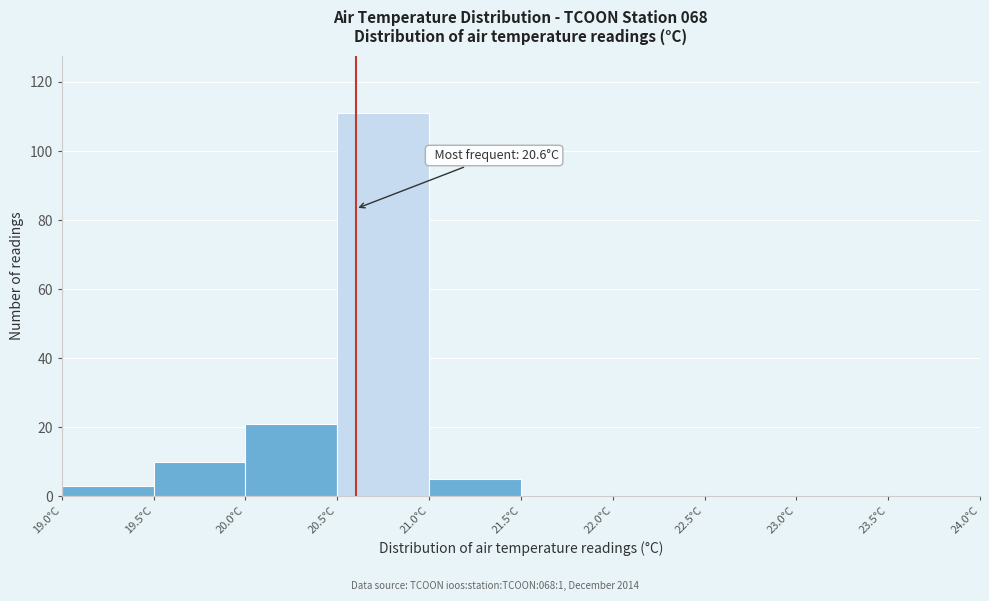

Over which range of the x-axis is the bar tallest?

20.5 to 21.0